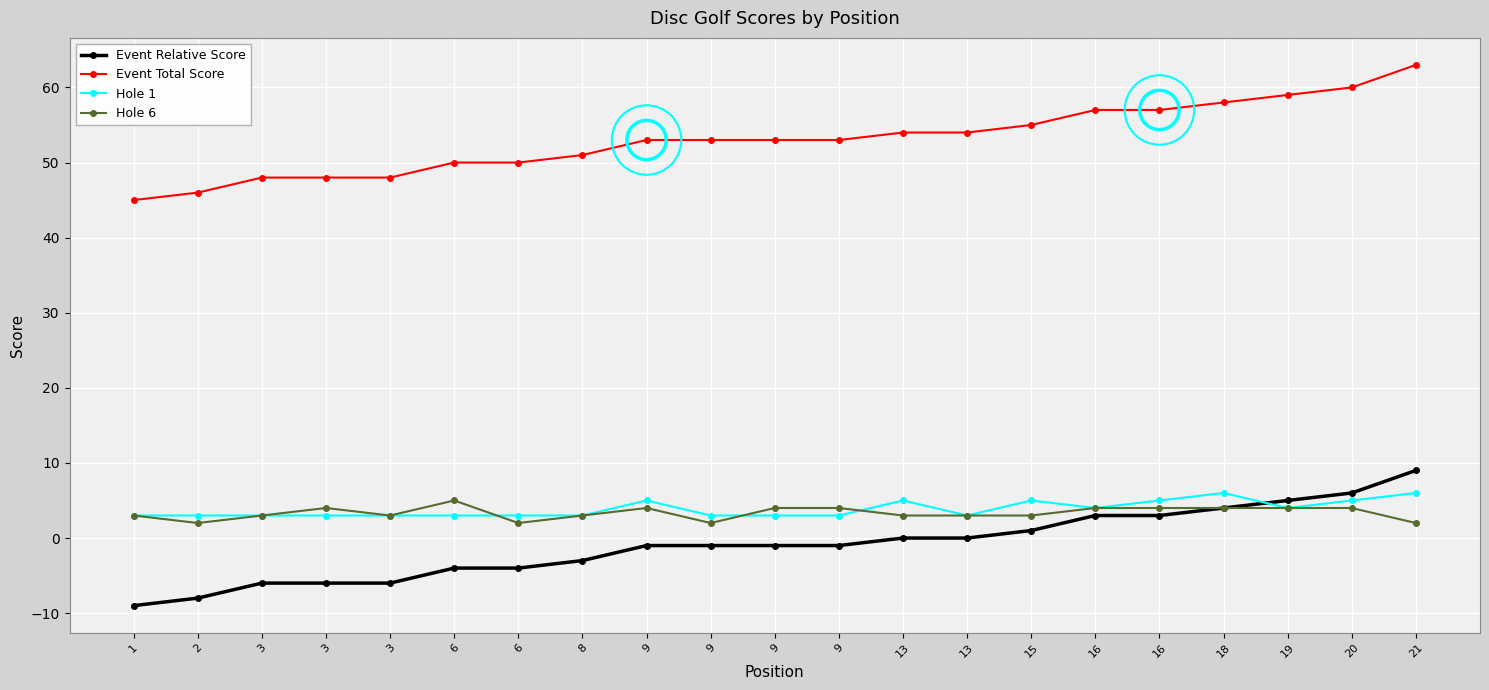

Is the value of Event Total Score at 20 greater than the value of Hole 6 at 19?

Yes